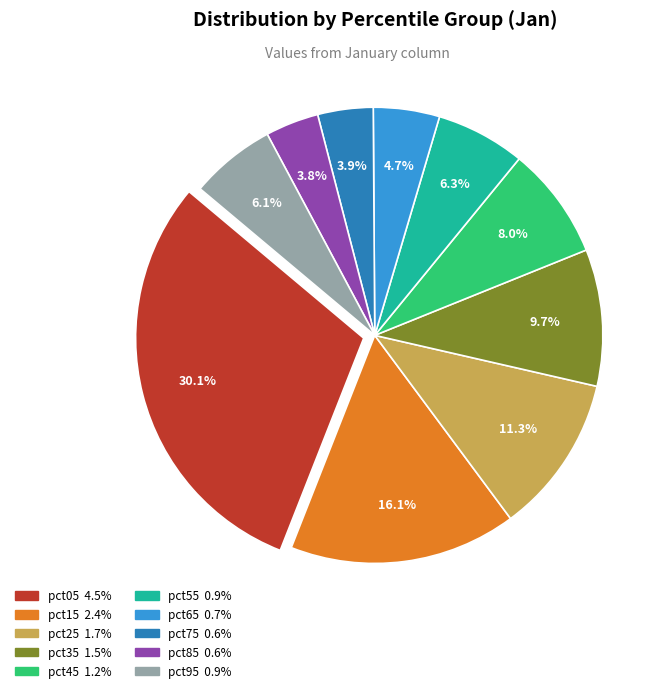

The pct75 slice represents 4% of the pie. True or false?

True